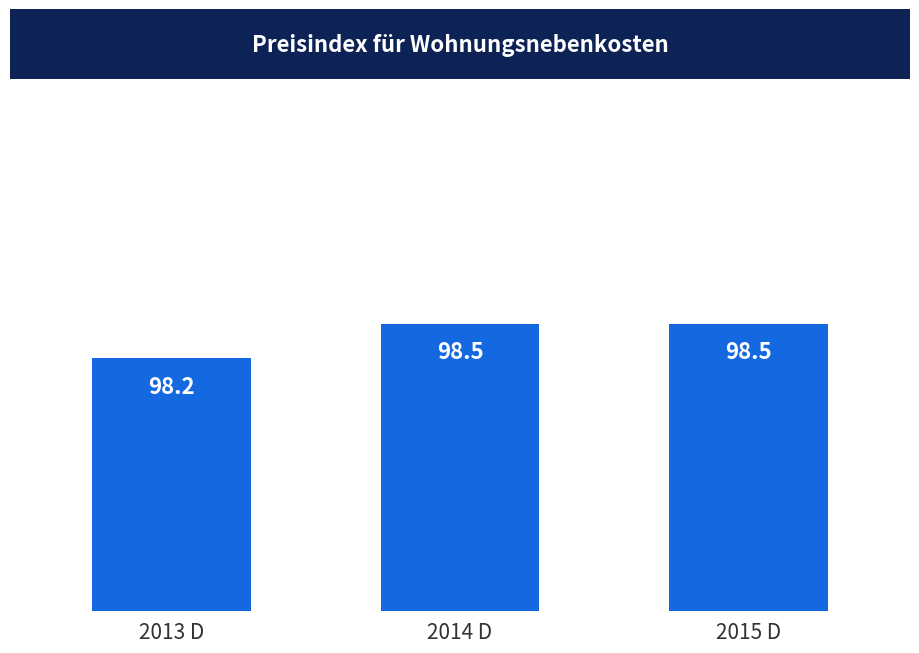

What is the greatest value displayed?

98.5